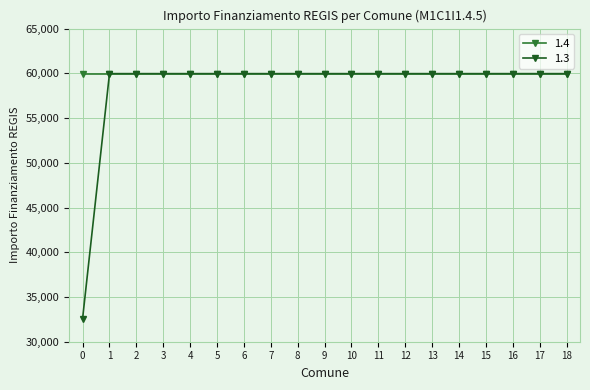

Which series has the largest range (max minus min)?

1.3